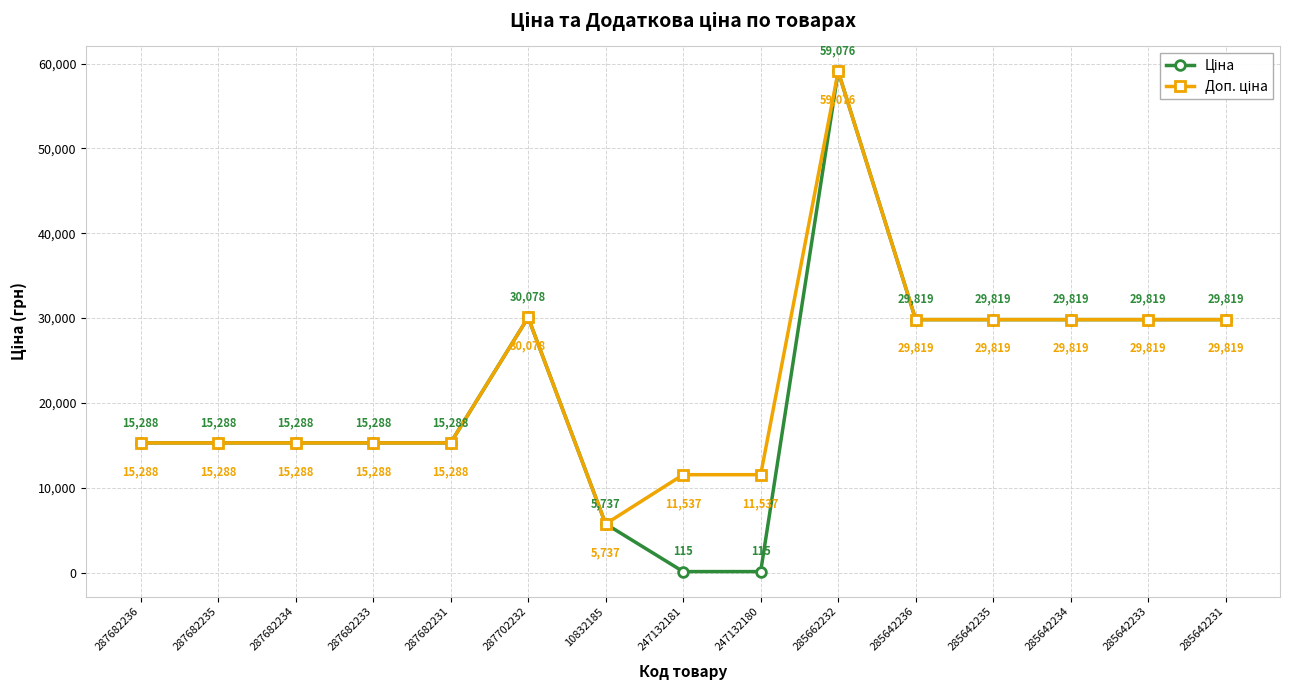

What position from the right is 285642233?

2